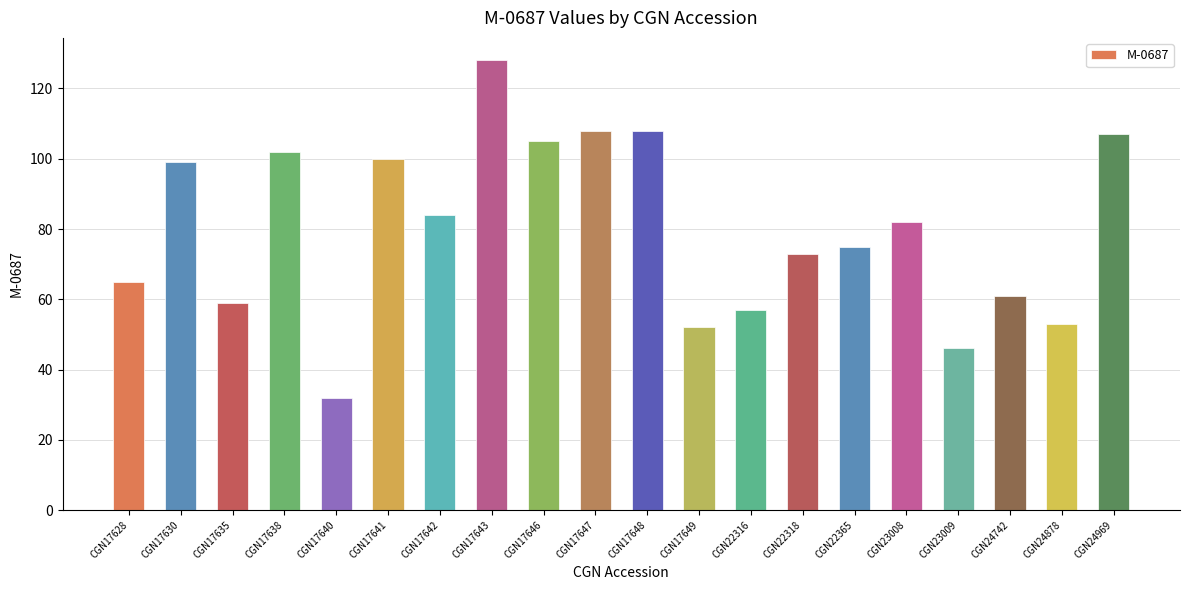

What value does the data have at CGN24969?

107